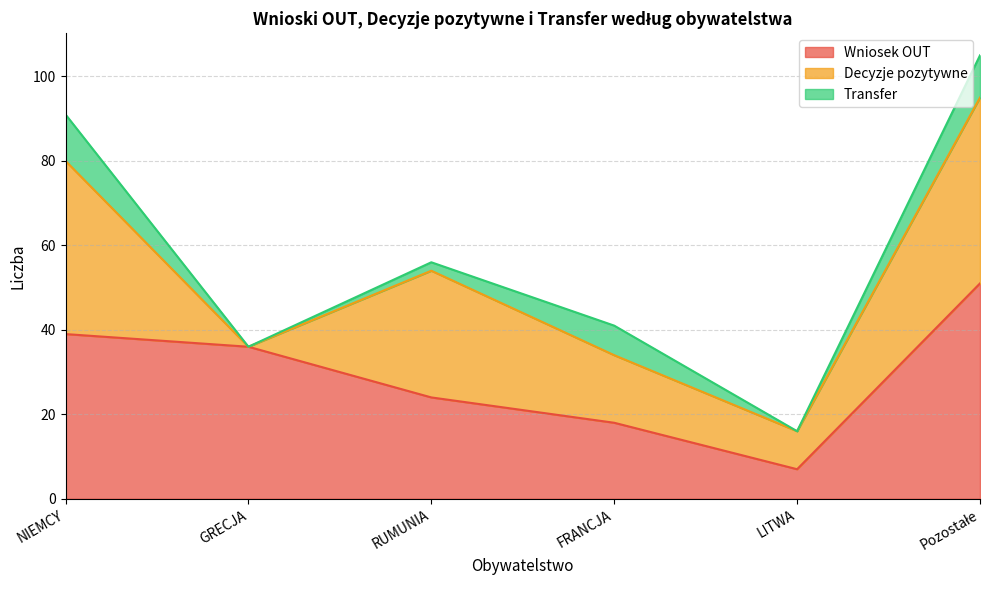

Rank the series by their average value, from highest to lowest.

Wniosek OUT, Decyzje pozytywne, Transfer